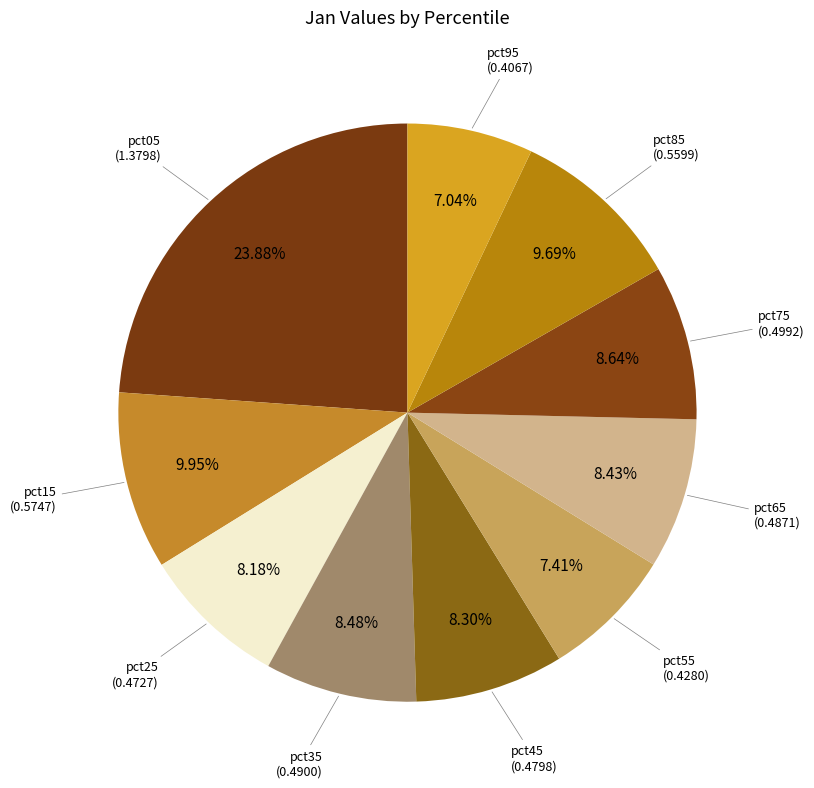

Is the sum of pct55 and pct25 greater than half?

No